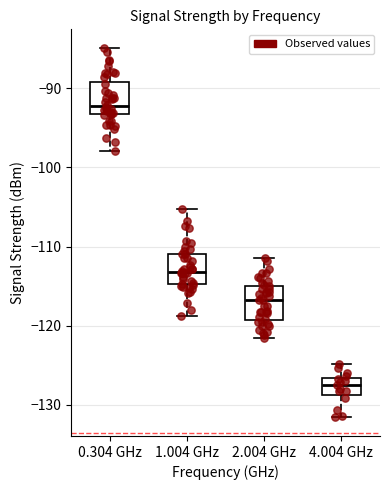

Reading left to right, transcribe this box plot: for each box, give where its median line is, the range the box spans, and where its two whiskers end, as read against the y-axis. The values are not printed on the chart, so give them approximately, as read against the axis.

0.304 GHz: median -92, box -93 to -89, whiskers -98 to -85
1.004 GHz: median -113, box -115 to -111, whiskers -119 to -105
2.004 GHz: median -117, box -119 to -115, whiskers -121 to -111
4.004 GHz: median -127 (inside the box), box -129 to -127, whiskers -132 to -125